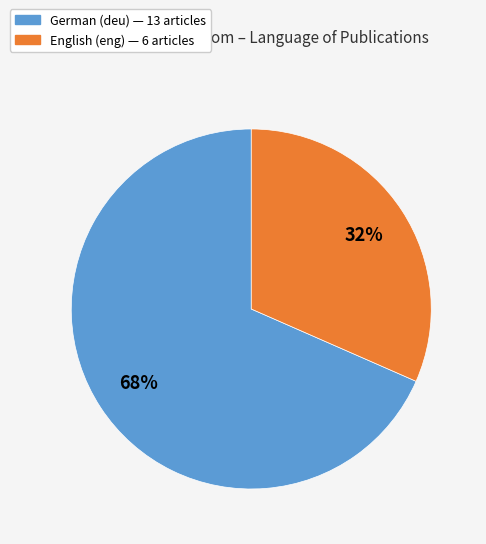

Is there a majority slice in this chart?

Yes